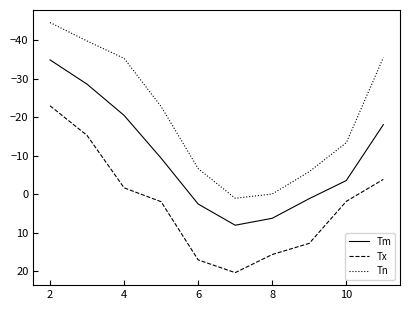

True or false: Tx and Tm cross at least once.

False